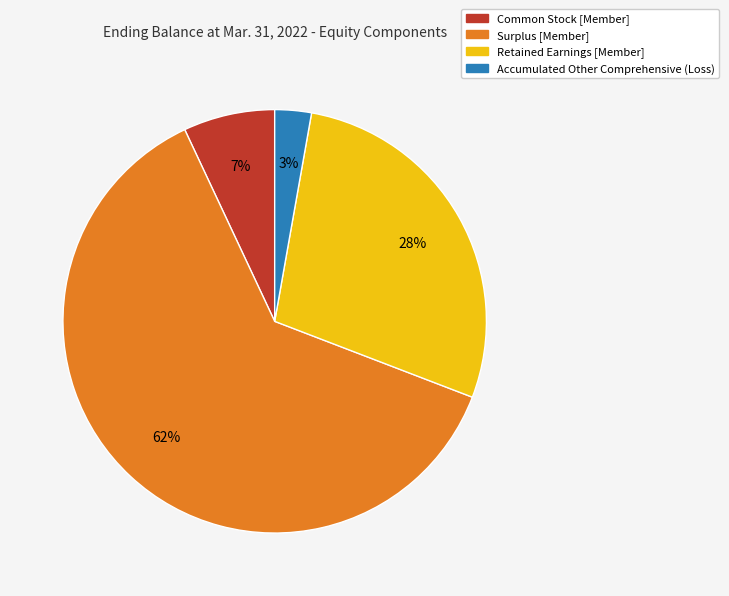

Does Retained Earnings [Member] account for over 50% of the chart?

No